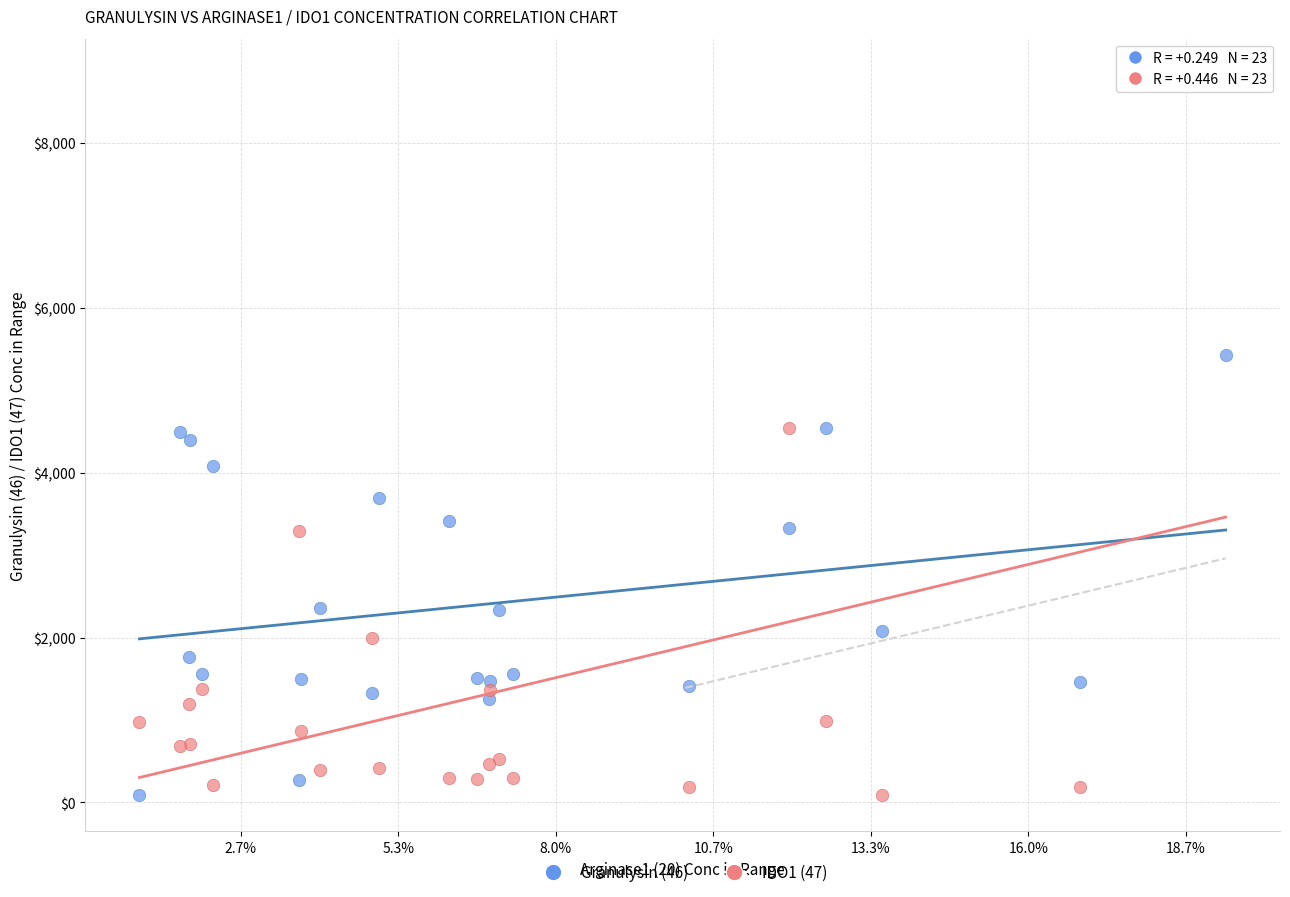

Which series has the largest Y range (max minus min)?

IDO1 (47)